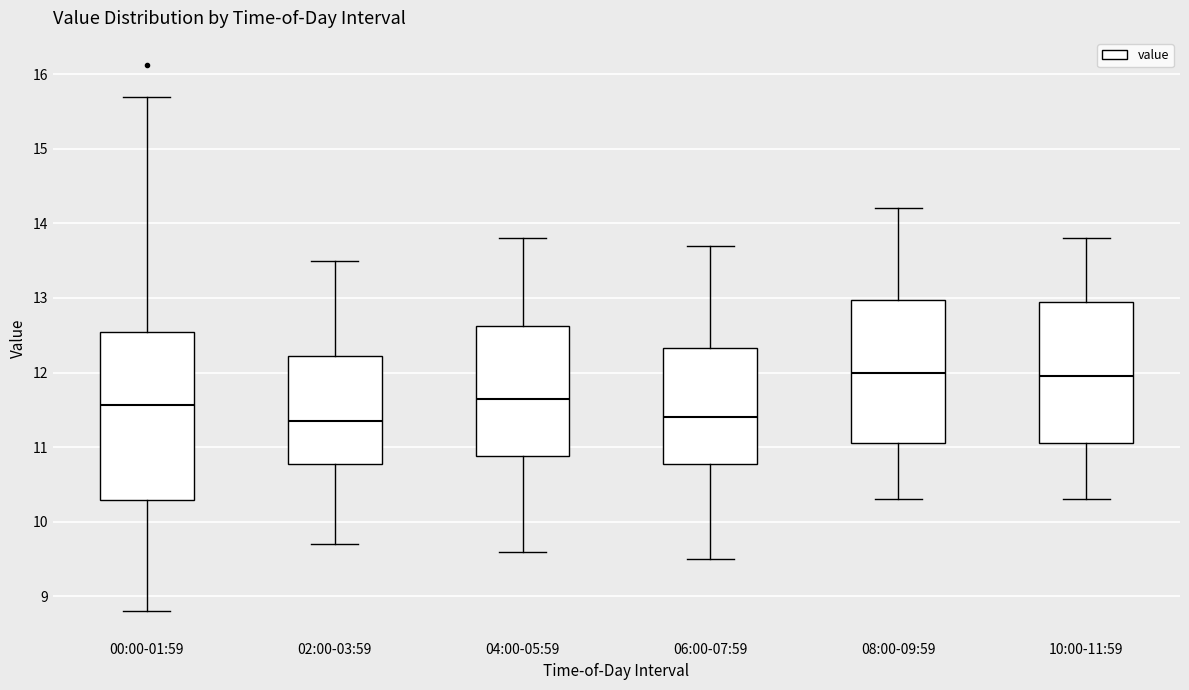

Which box is the tallest, from its lower edge to its upper edge?

00:00-01:59